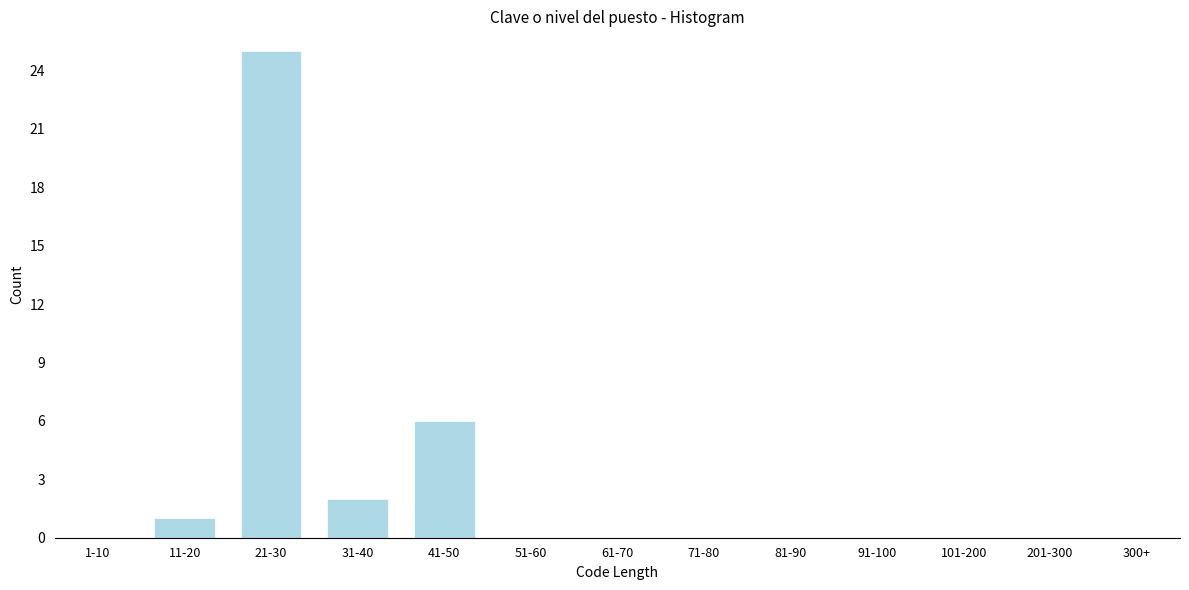

Reading left to right, what are all the values shown in this chart?

1-10=0	11-20=1	21-30=25	31-40=2	41-50=6	51-60=0	61-70=0	71-80=0	81-90=0	91-100=0	101-200=0	201-300=0	300+=0